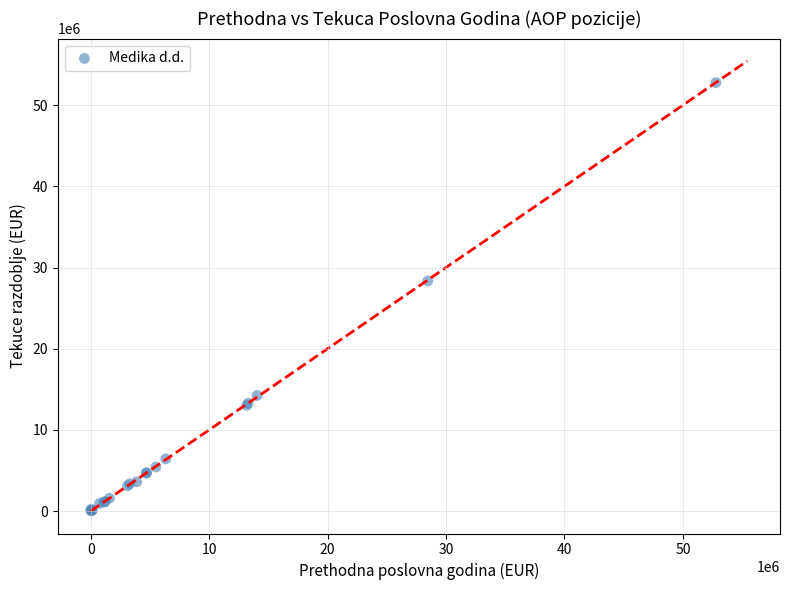

What Y value in the scatter plot is closest to 26391955?

28341674